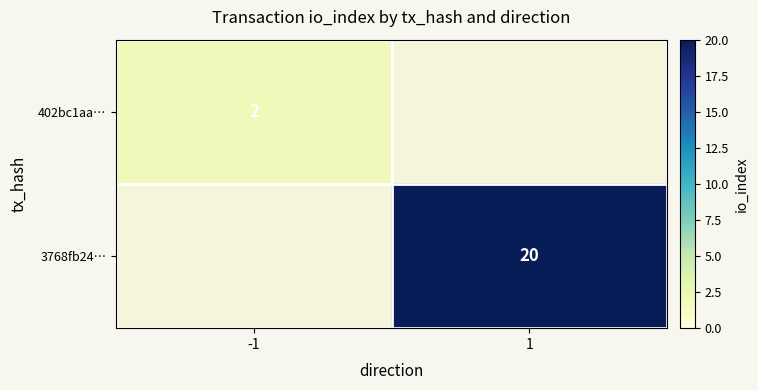

The value of 3768fb24… at 1 is 12. True or false?

False